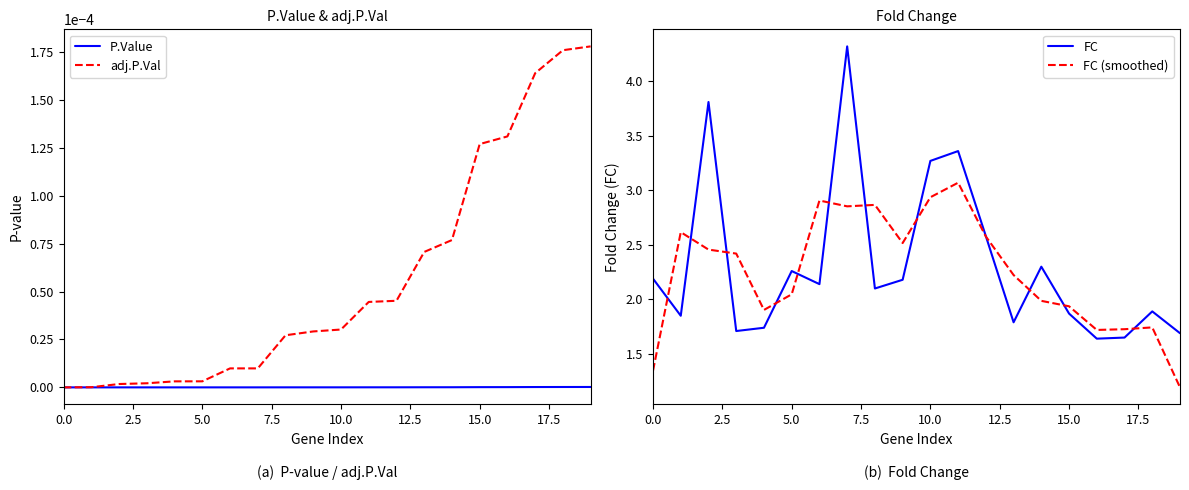

What is the minimum value for FC (smoothed)?

1.2